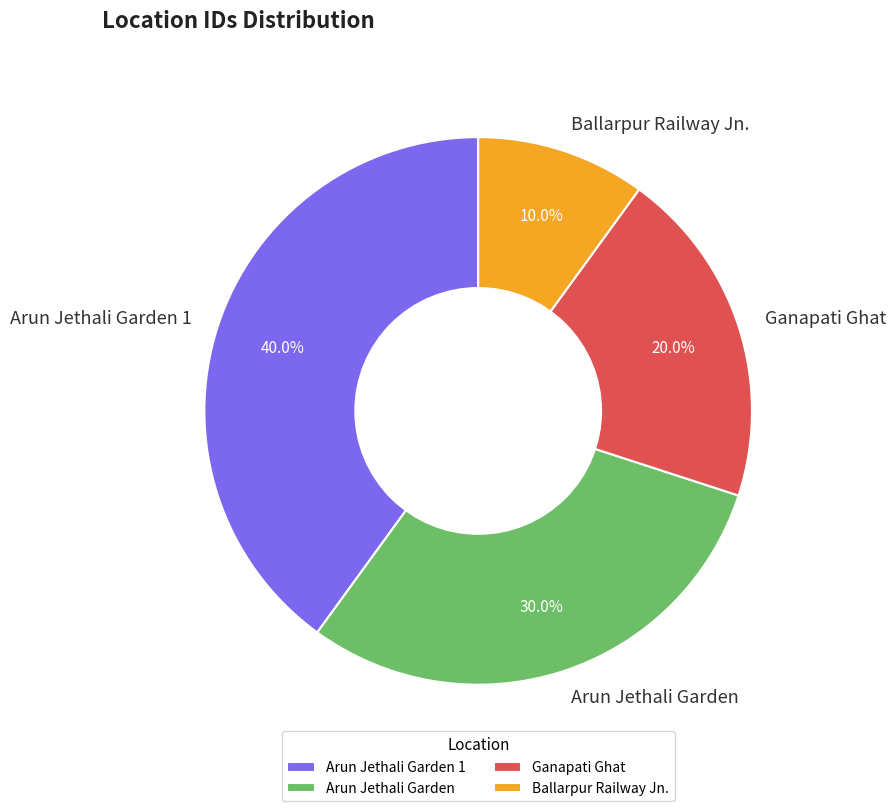

What portion of the pie excludes Ballarpur Railway Jn.?

90.0%